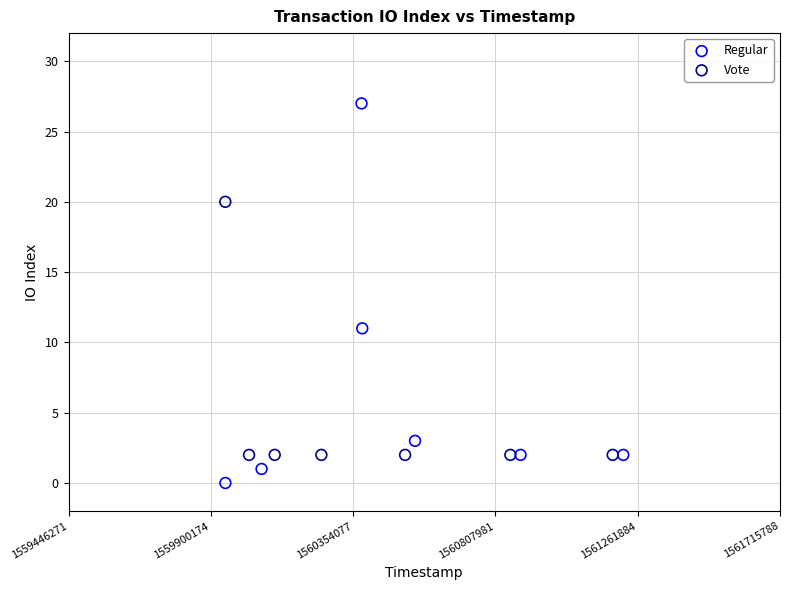

What are all the series names shown in the legend?

Regular, Vote